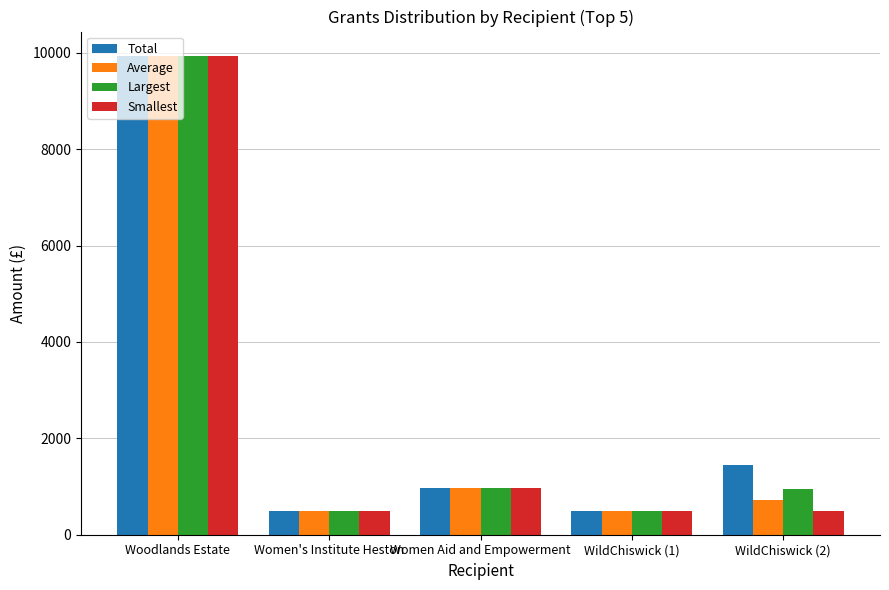

True or false: Largest has a value of 978 at Women Aid and Empowerment.

True